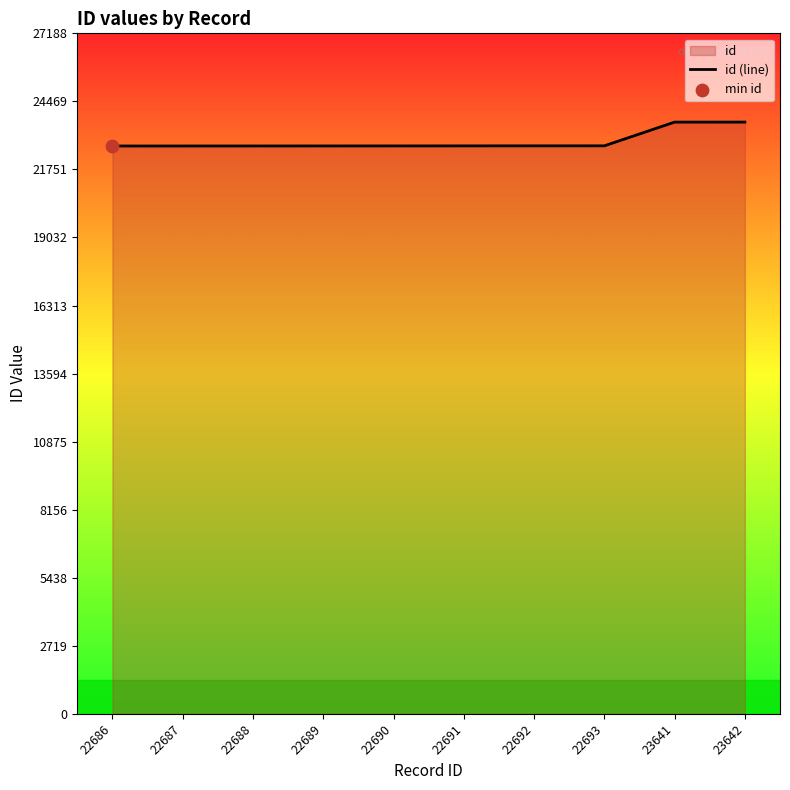

Which has a higher value, 22688 or 22693?

22693